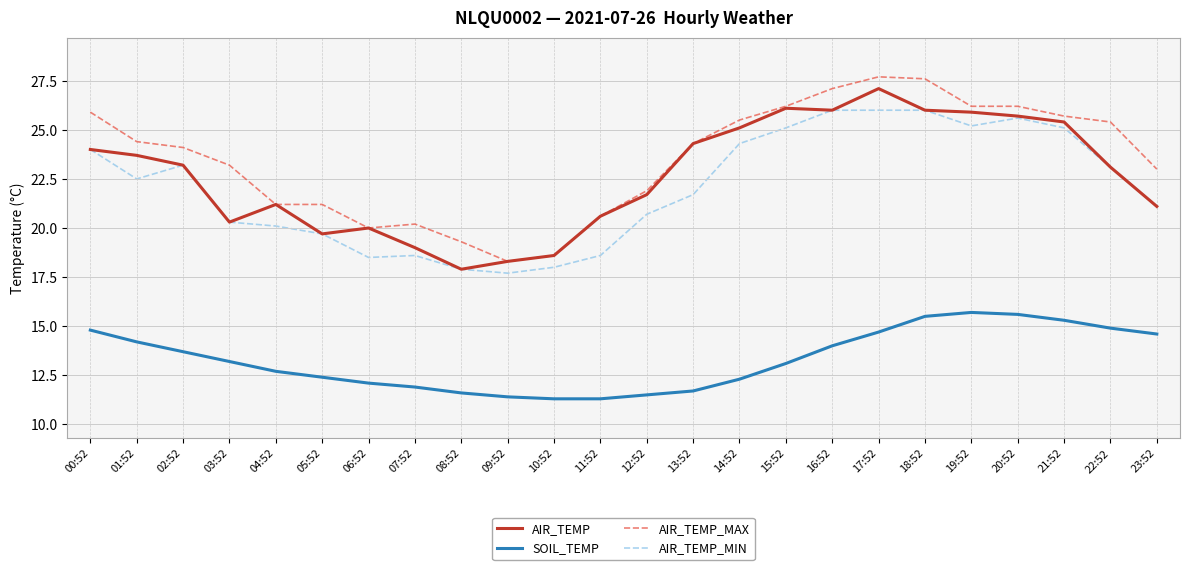

How many lines are shown in the chart?

4